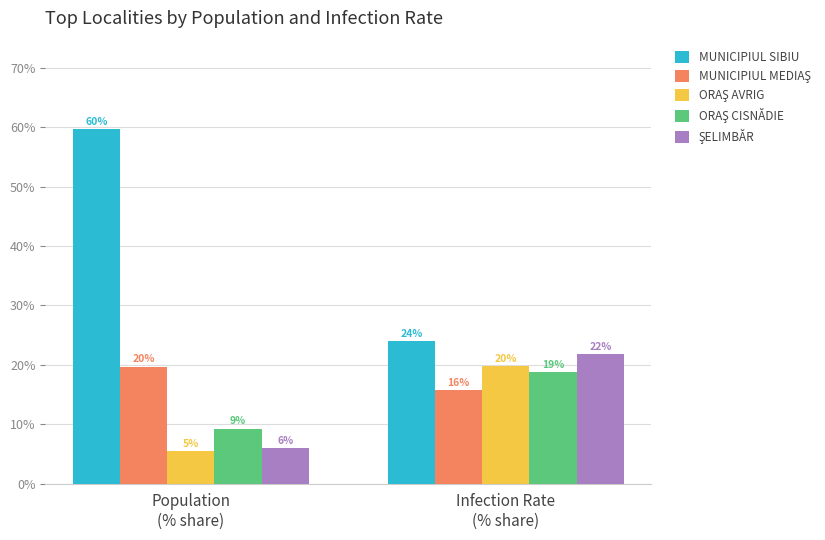

At which label does MUNICIPIUL SIBIU first exceed 59?

Population
(% share)